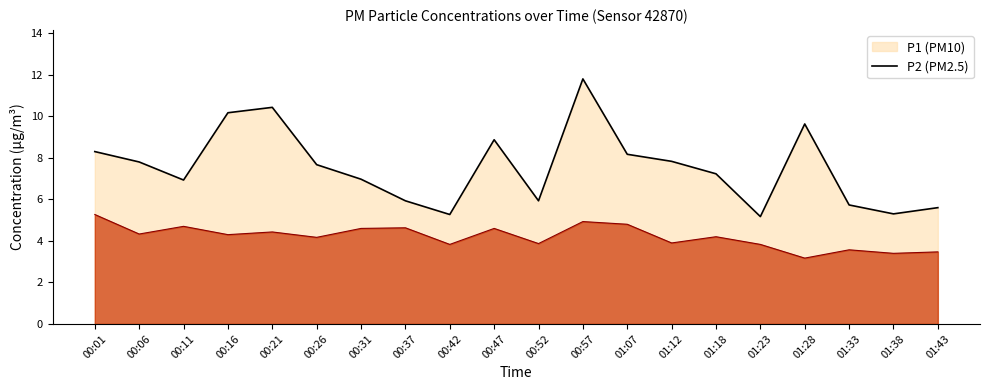

Between 00:01 and 00:11, which series saw the biggest shift?

P1